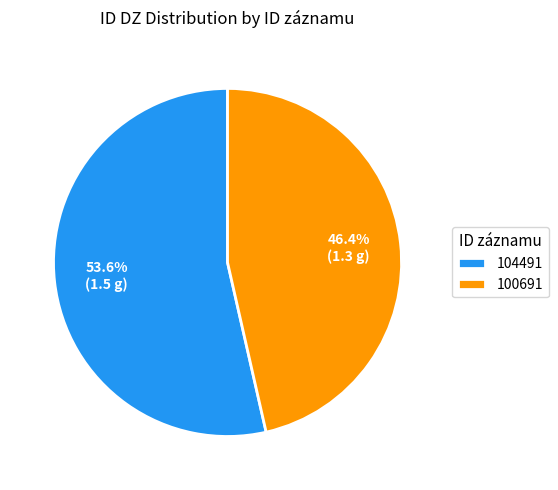

Combined, do 104491 and 100691 account for over 50%?

Yes